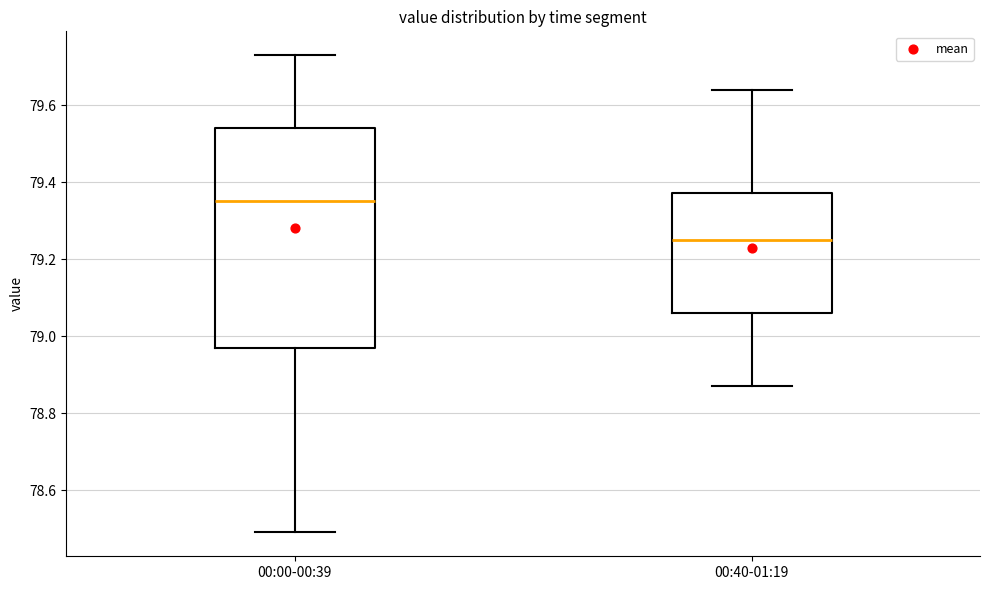

Reading left to right, transcribe this box plot: for each box, give where its median line is, the range the box spans, and where its two whiskers end, as read against the y-axis. The values are not printed on the chart, so give them approximately, as read against the axis.

00:00-00:39: median 79.36, box 78.98 to 79.54, whiskers 78.50 to 79.74
00:40-01:19: median 79.26, box 79.06 to 79.38, whiskers 78.88 to 79.64